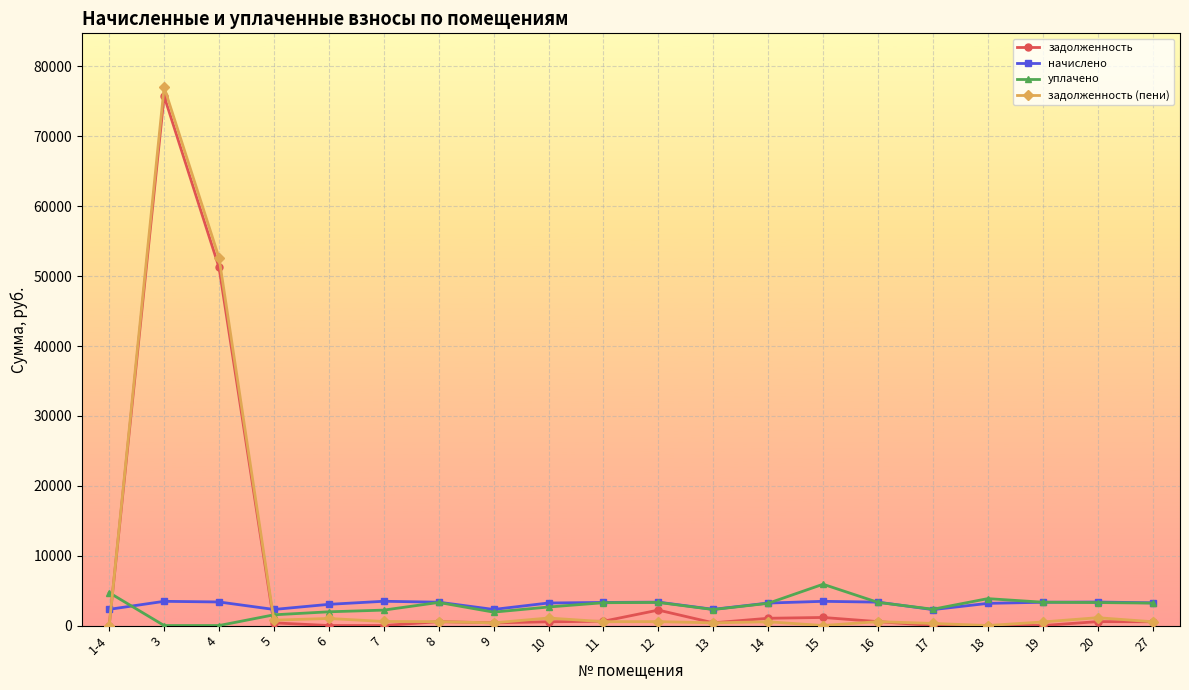

What is the difference between the начислено values at 15 and 3?

0.1